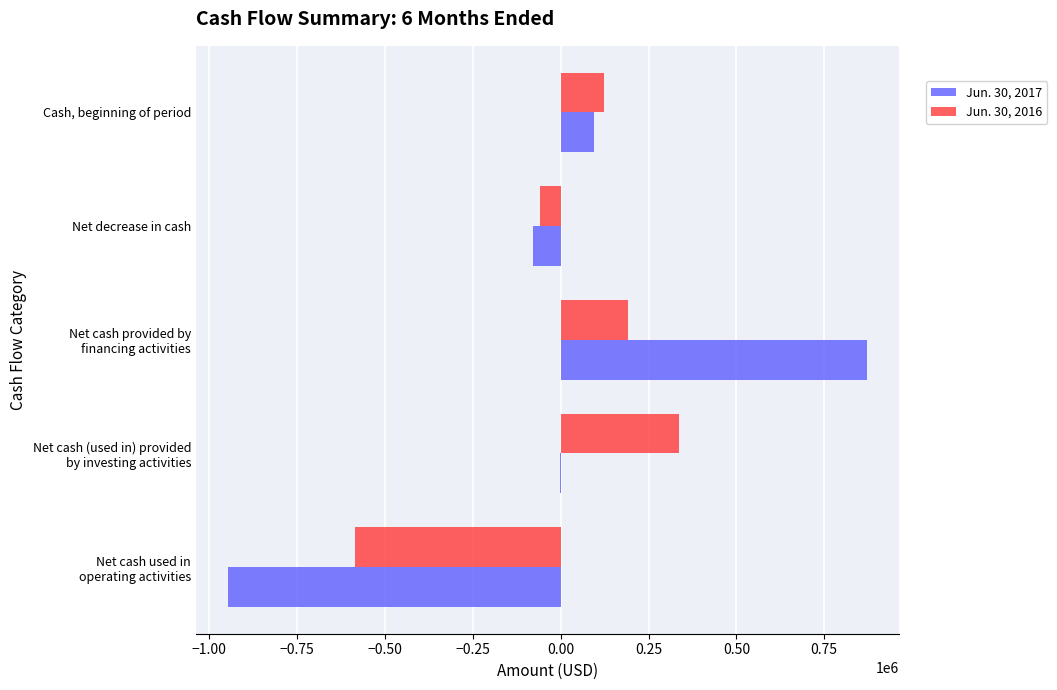

What is the greatest value displayed?

871114